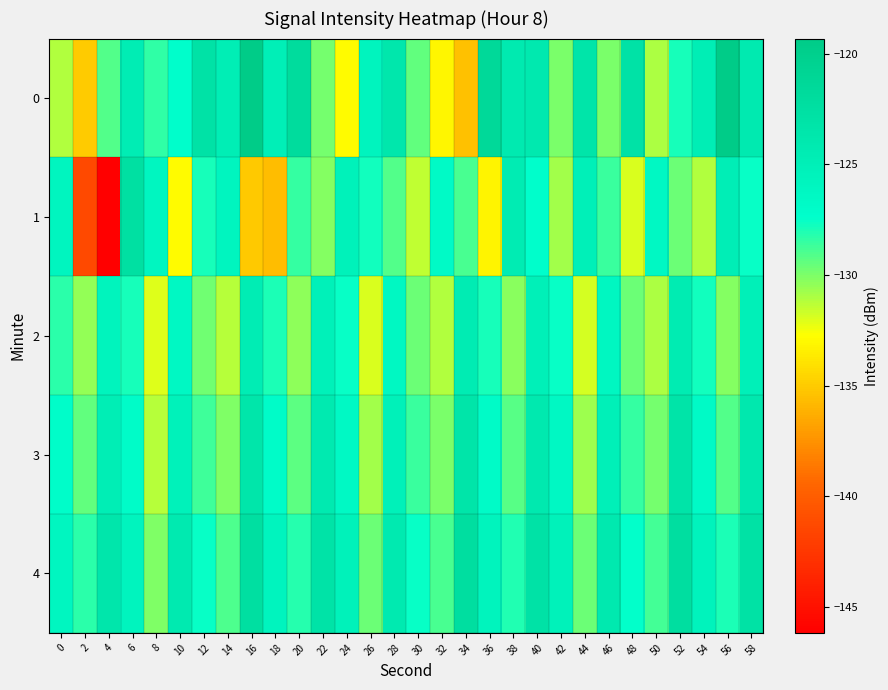

Between 4 and 50, which series saw the biggest shift?

1